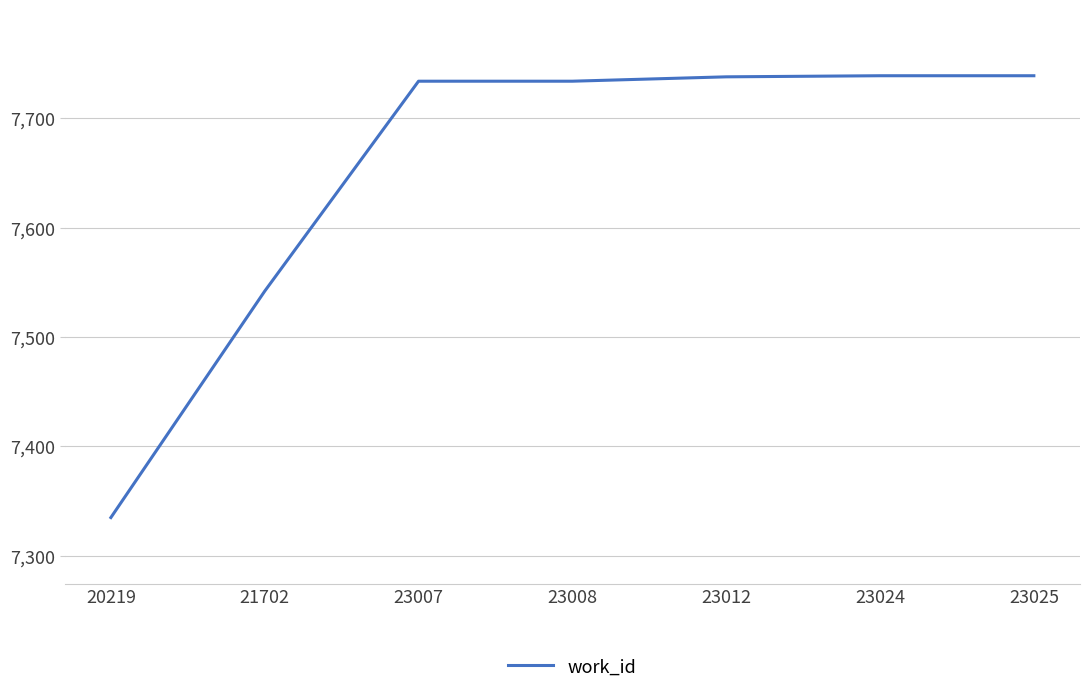

True or false: the data has more than 2 interior local peaks.

False